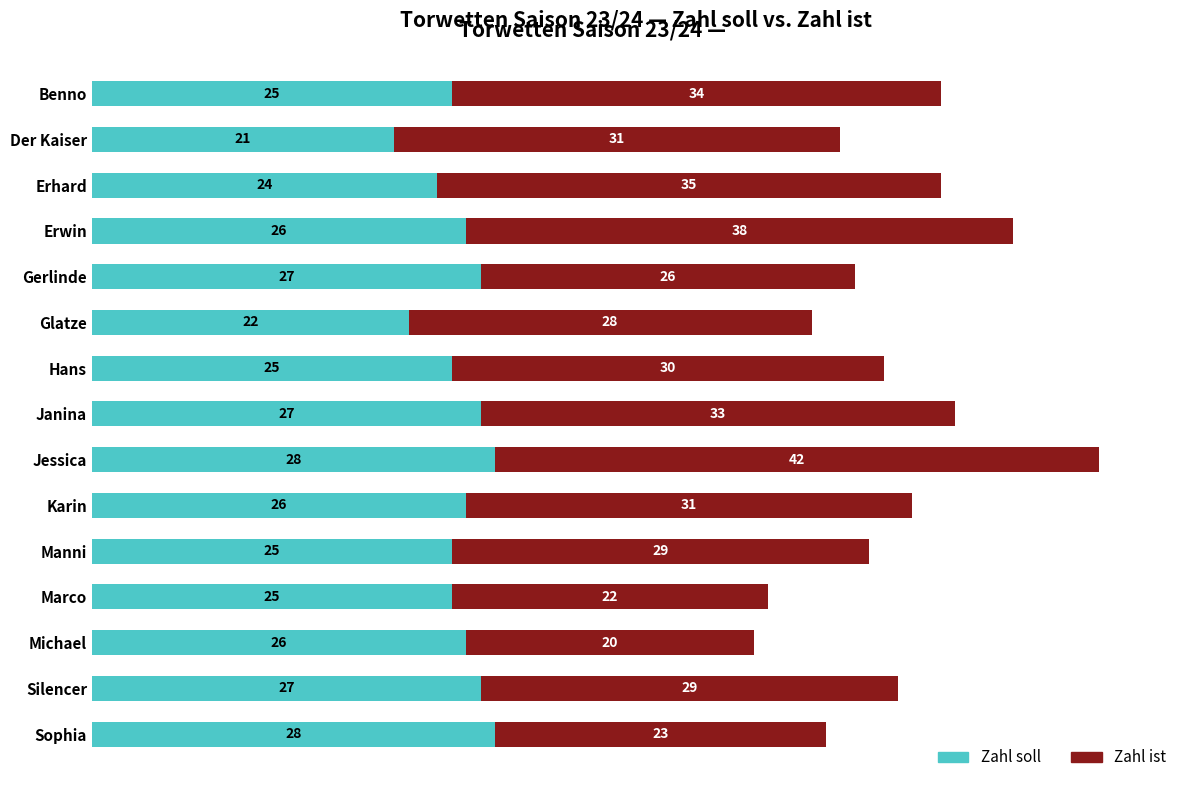

At which category is the sum across all series the highest?

Jessica